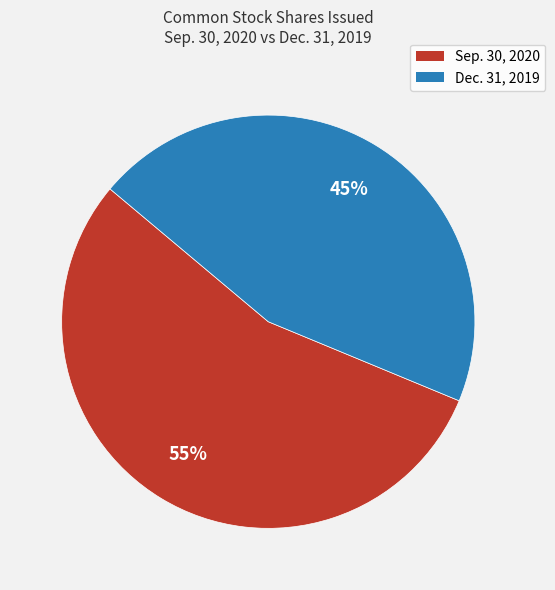

To the nearest percent, what portion does Sep. 30, 2020 represent?

55%